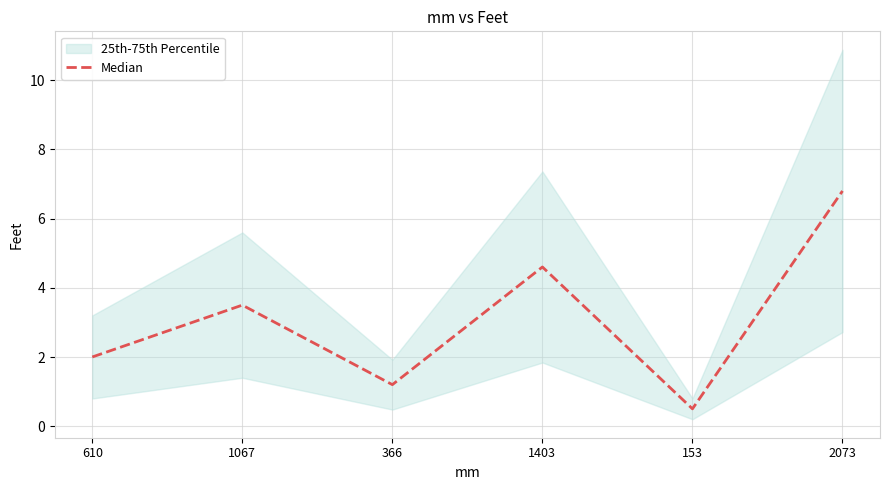

What is the difference between the values at 366 and 1403?

3.4